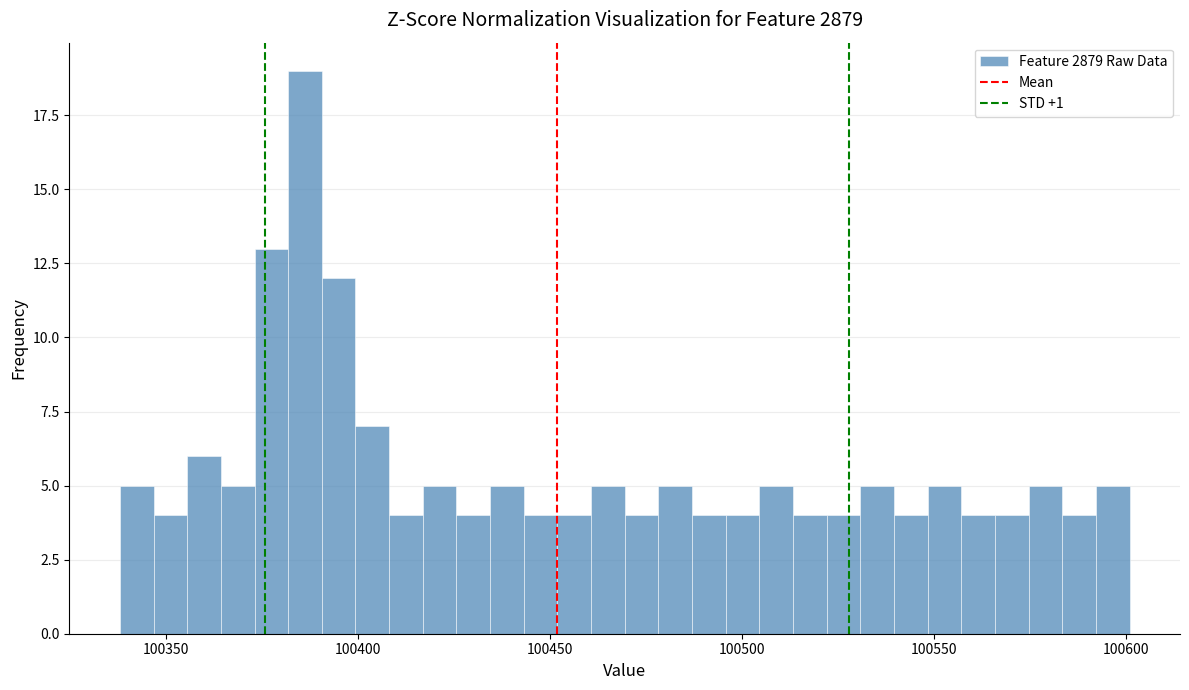

Around what value on the x-axis is the tallest bar? Give the approximate position of its centre, as read against the axis.

100385